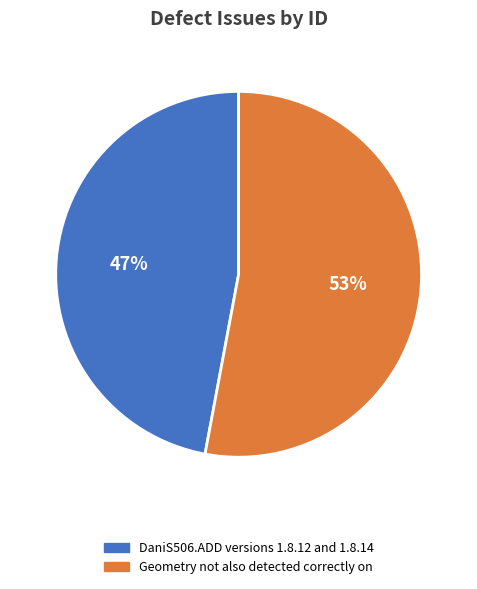

Rank the categories by value from highest to lowest.

Geometry not also detected correctly on, DaniS506.ADD versions 1.8.12 and 1.8.14